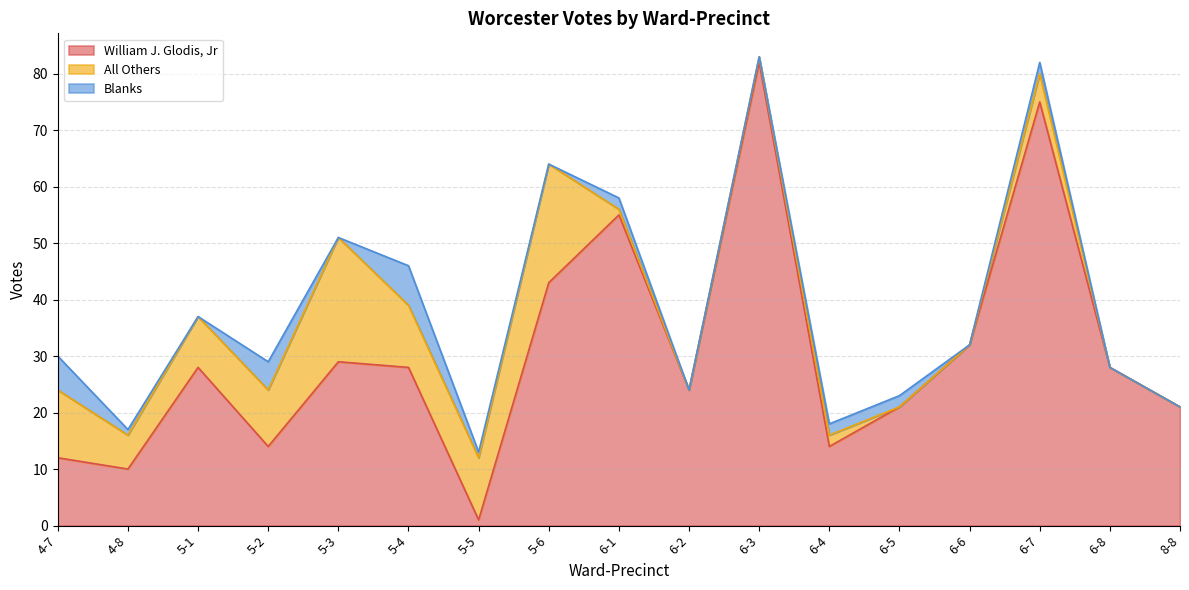

What is the sum of all William J. Glodis, Jr values?

517